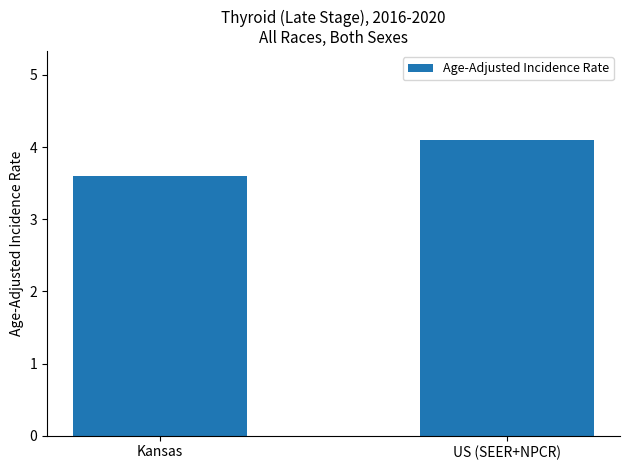

True or false: the data shows 6.0 at Kansas.

False